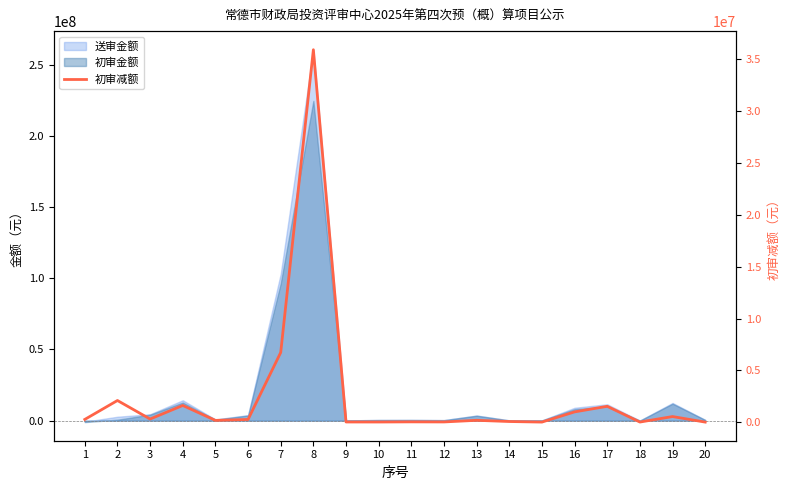

Does the chart have visible grid lines?

No